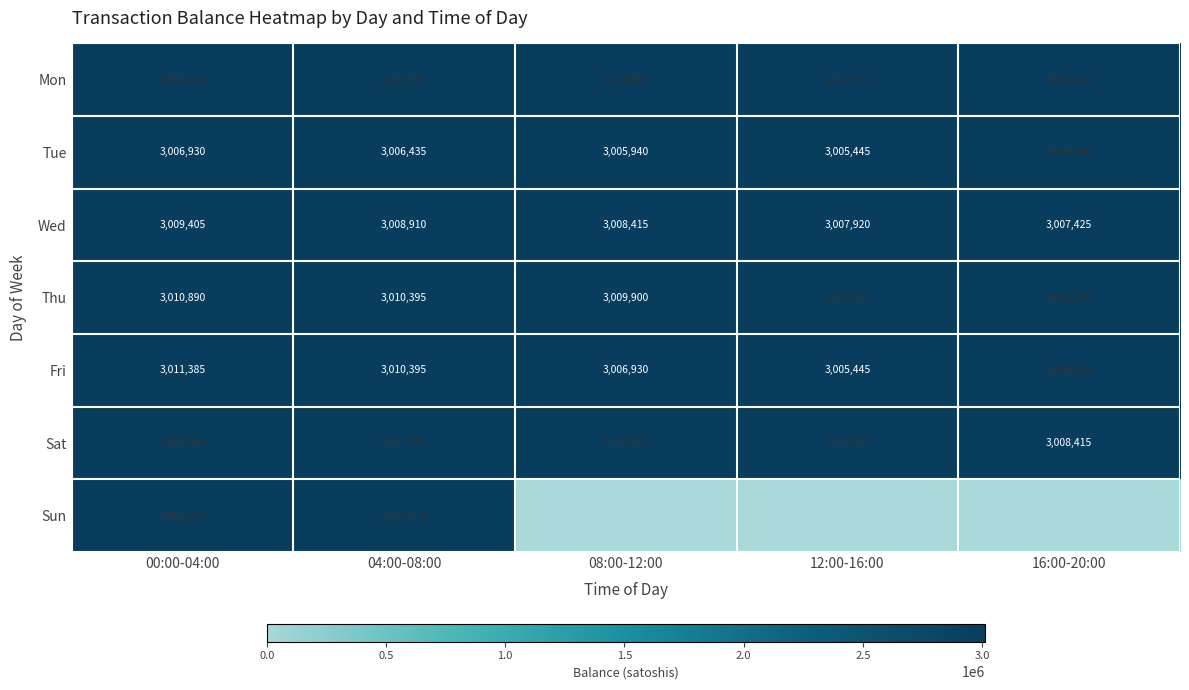

What is the difference between the second highest and minimum values in the Thu series?

7425